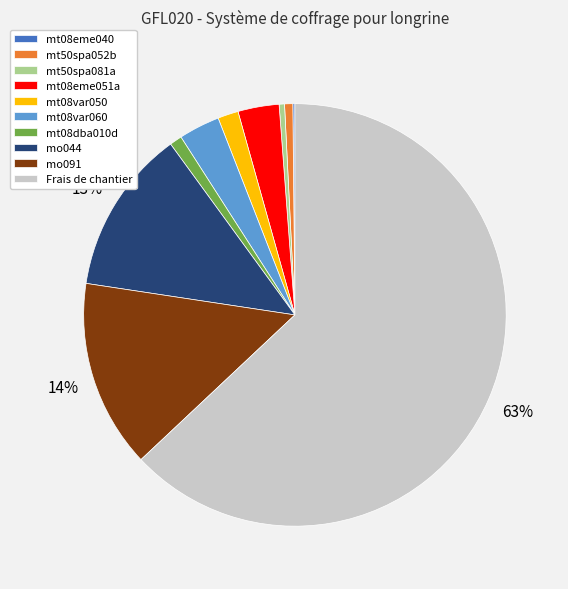

Combined, do mt50spa081a and mt08var050 account for over 50%?

No